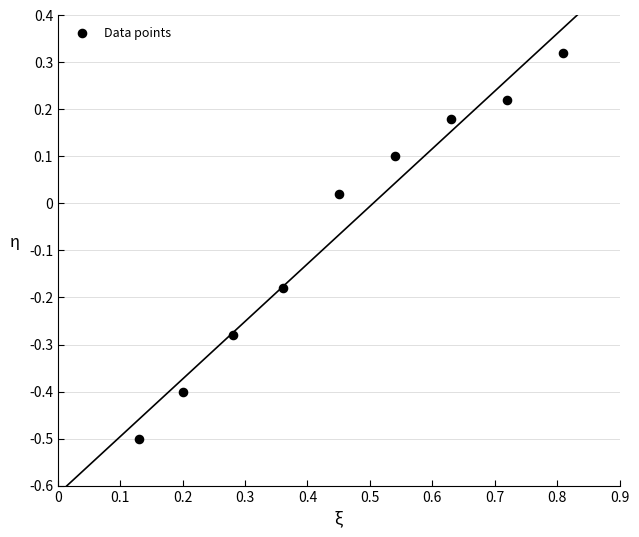

What is the range of Y values (max minus min)?

0.8